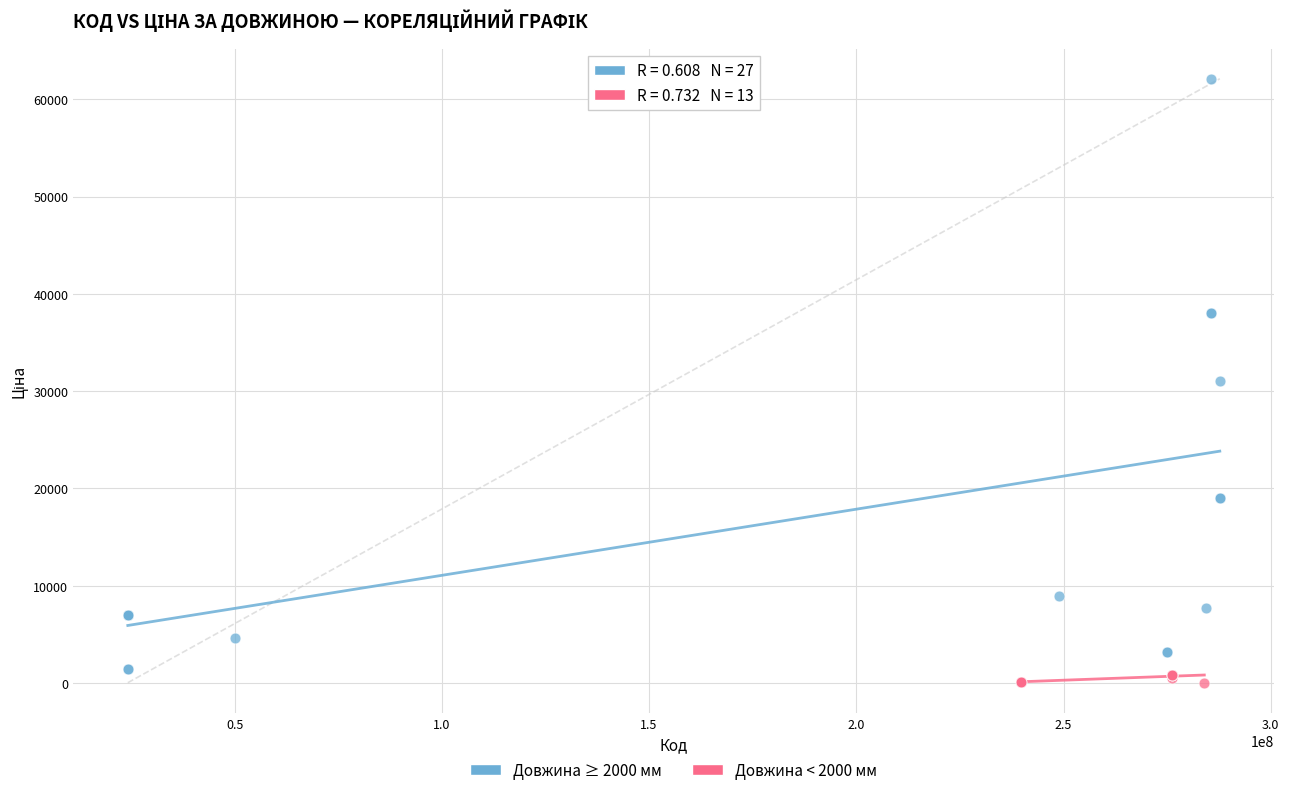

Which series reaches the maximum Y coordinate?

Довжина ≥ 2000 мм